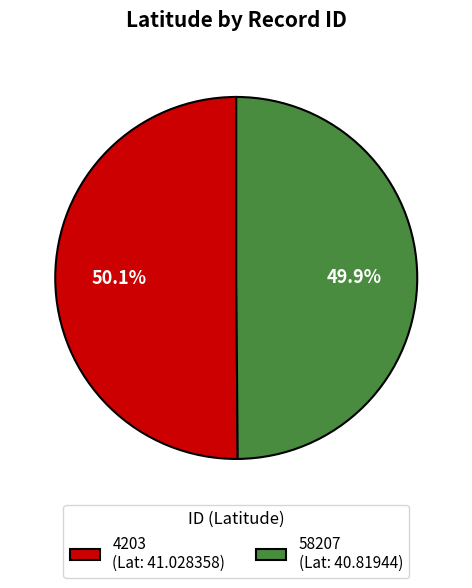

Count the number of slices in the pie.

2